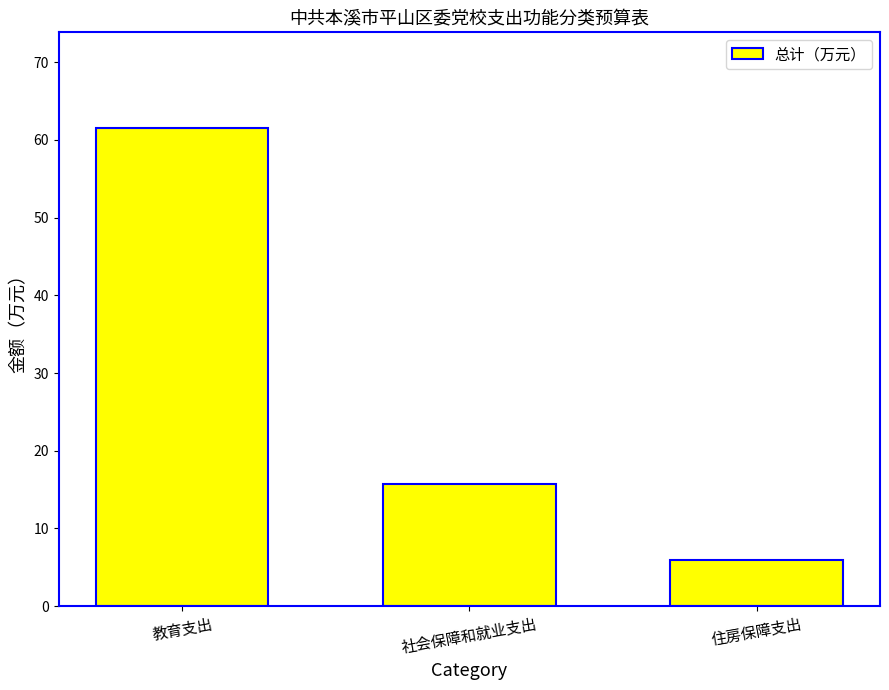

At which label does the data first exceed 15?

教育支出